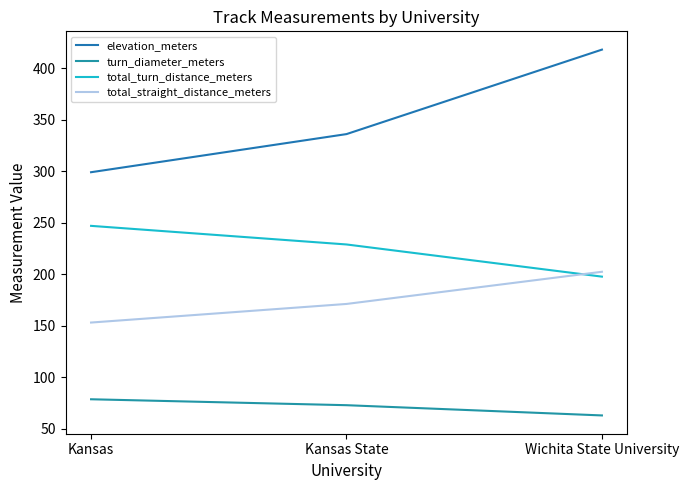

What position from the right is Kansas?

3